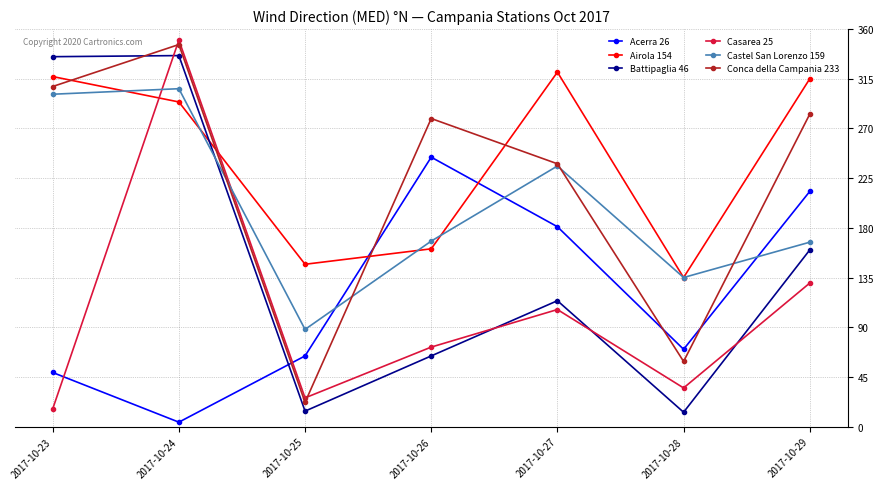

Between 2017-10-23 and 2017-10-25, which series saw the biggest shift?

Battipaglia 46